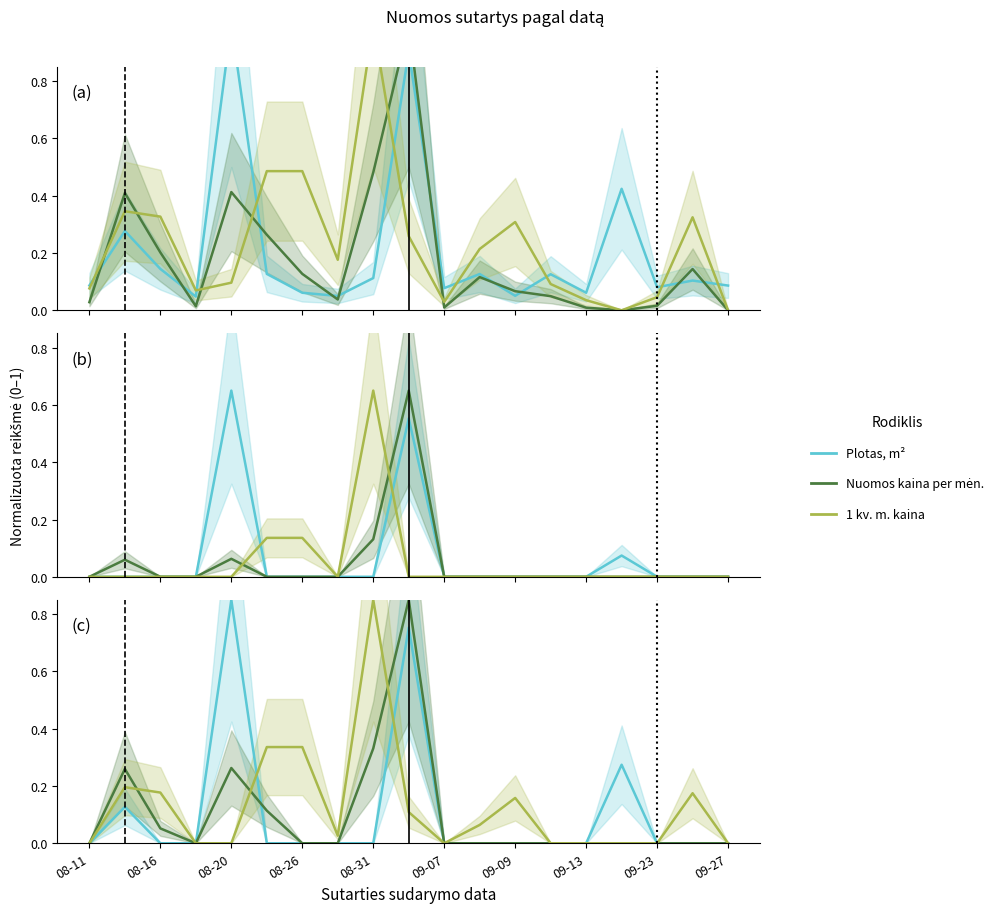

Reading left to right, what are all the values shown in this chart?

Plotas, m2: 0.1	0.3	0.1	0.0	1.0	0.1	0.1	0.1	0.1	0.9	0.1	0.1	0.1	0.1	0.1	0.4	0.1	0.1	0.1
Nuomos kaina per men.: 0.0	0.4	0.2	0.0	0.4	0.3	0.1	0.0	0.5	1.0	0.0	0.1	0.1	0.0	0.0	0.0	0.0	0.1	0.0
1 kv. m. kaina: 0.1	0.3	0.3	0.1	0.1	0.5	0.5	0.2	1.0	0.3	0.0	0.2	0.3	0.1	0.0	0.0	0.0	0.3	0.0